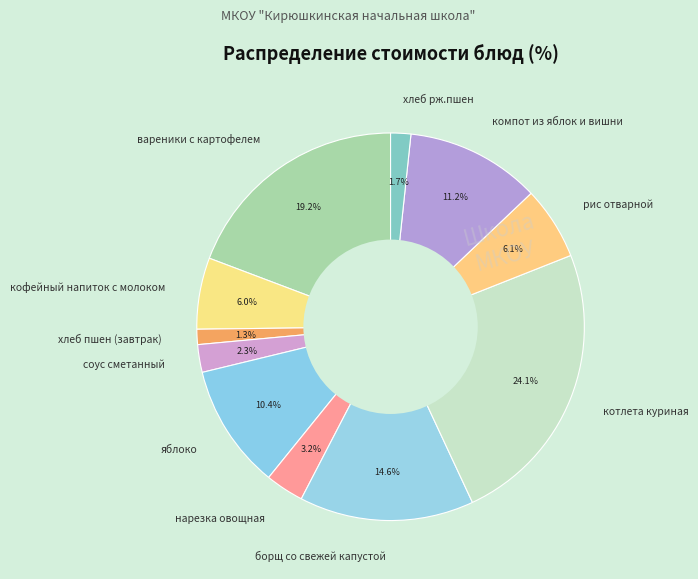

Is there any slice that represents more than half of the pie?

No